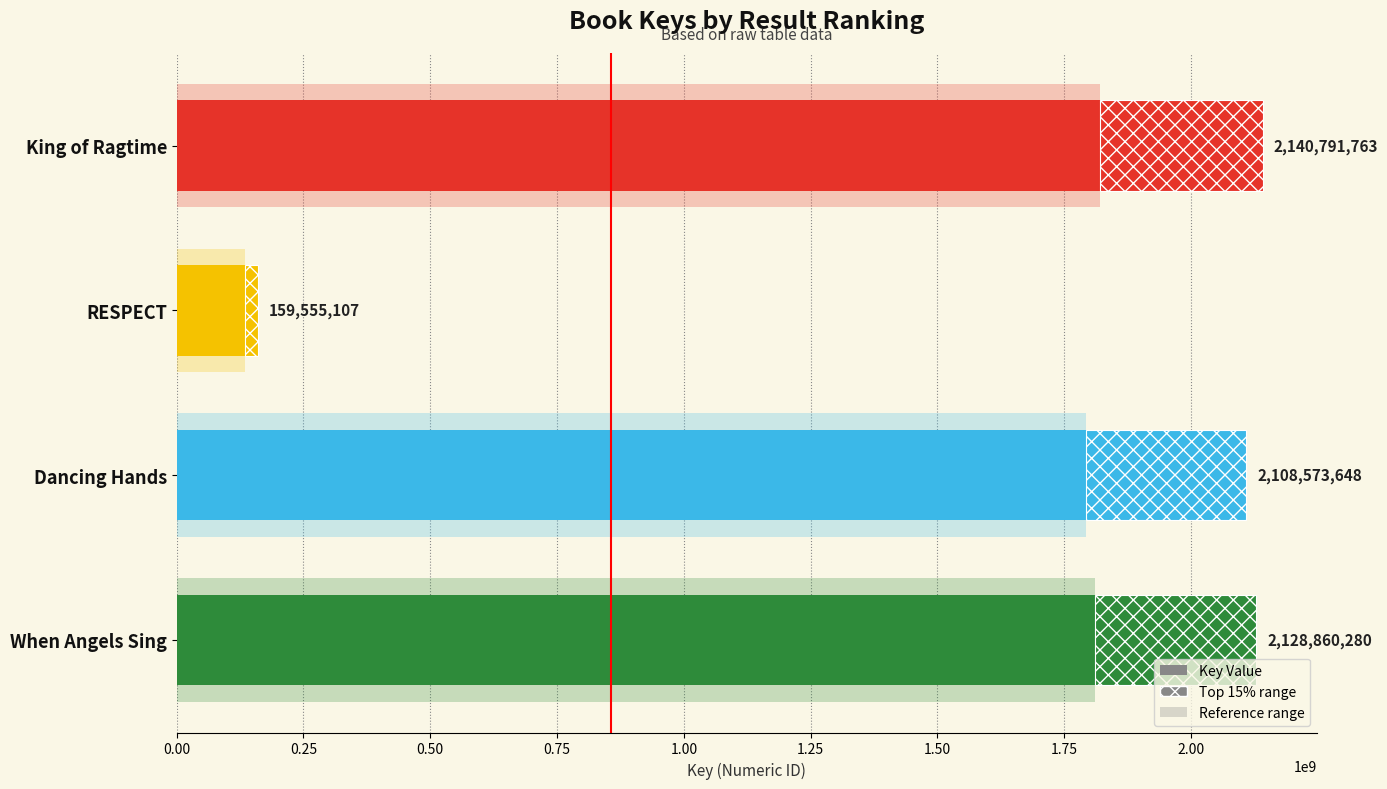

The value at 0.50 is 2780314614. True or false?

False